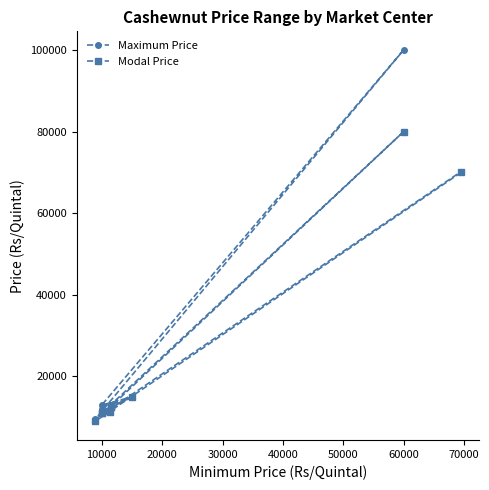

How many categories are shown in the chart?

10